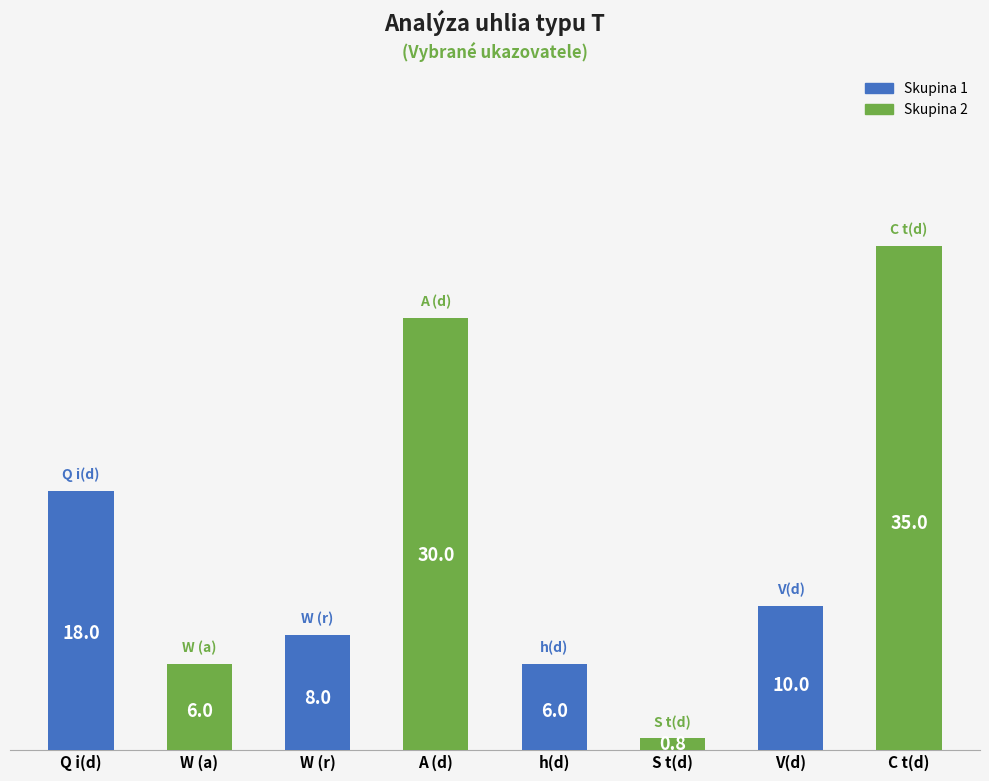

Reading right to left, transcribe all the data shown in this chart.

35.0	10.0	0.8	6.0	30.0	8.0	6.0	18.0